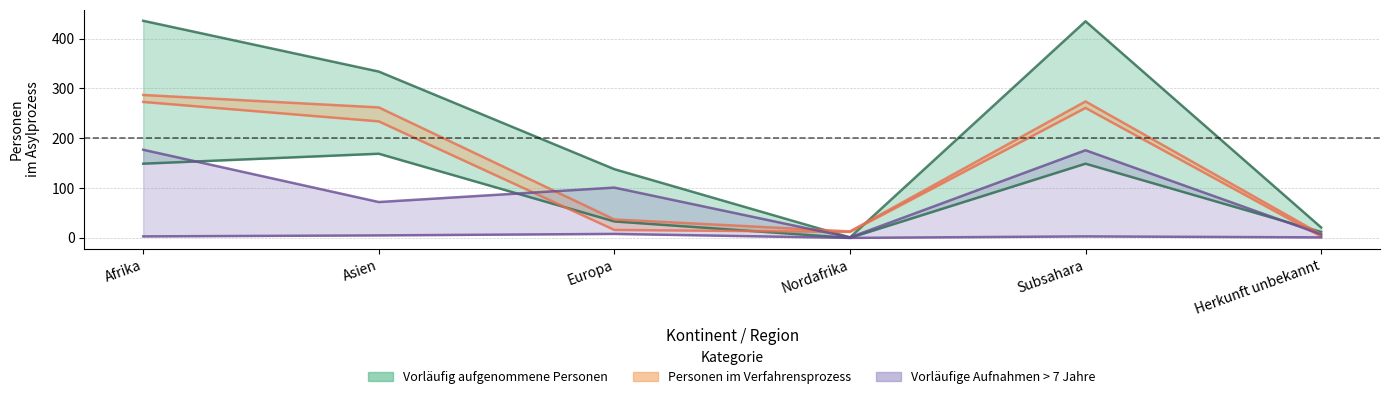

Rank the categories by Personen mit ausgesetztem Vollzug (Total) value from lowest to highest.

Nordafrika, Herkunft unbekannt, Afrika, Subsahara, Asien, Europa